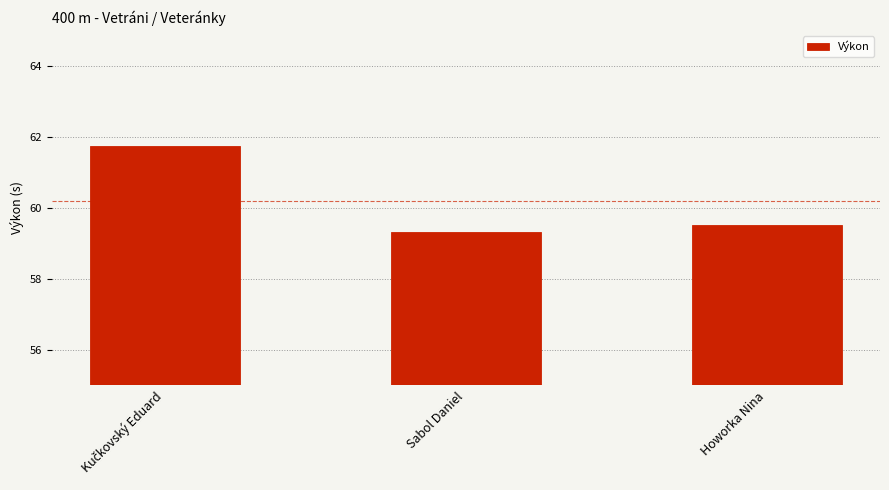

Where is the data nearest to the value 60?

Howorka Nina